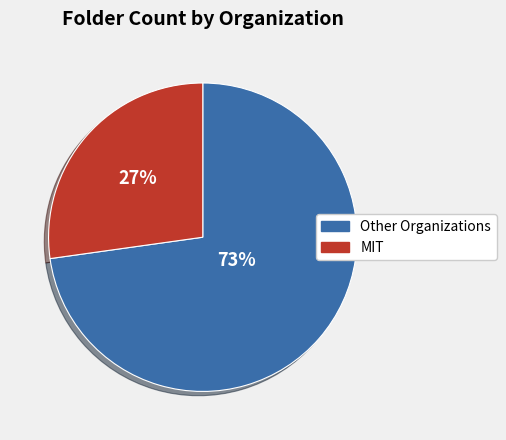

To the nearest percent, what is the difference between the largest and smallest slice percentages?

46%